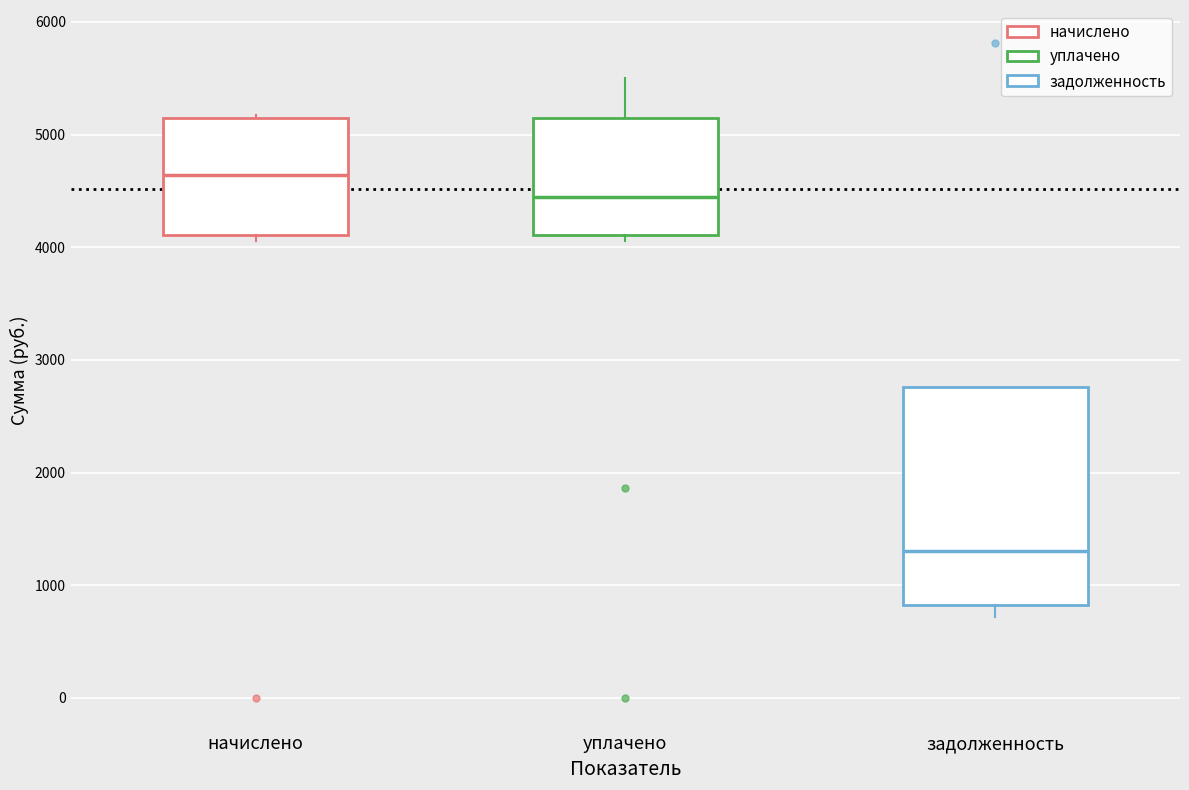

Where is the lower edge of the box for задолженность on the y-axis? The values are not printed on the chart, so give them approximately, as read against the axis.

800